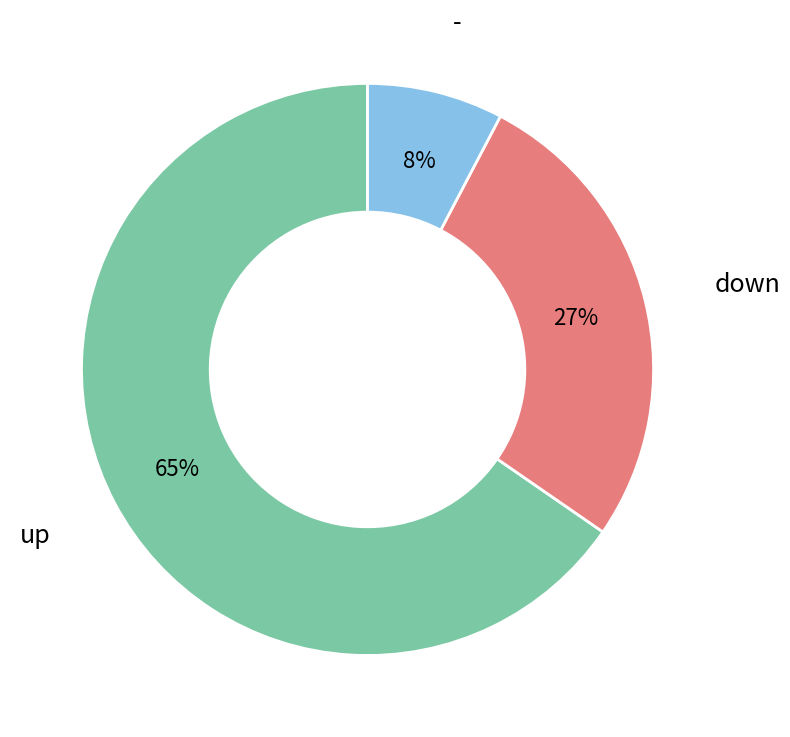

Is there a majority slice in this chart?

Yes